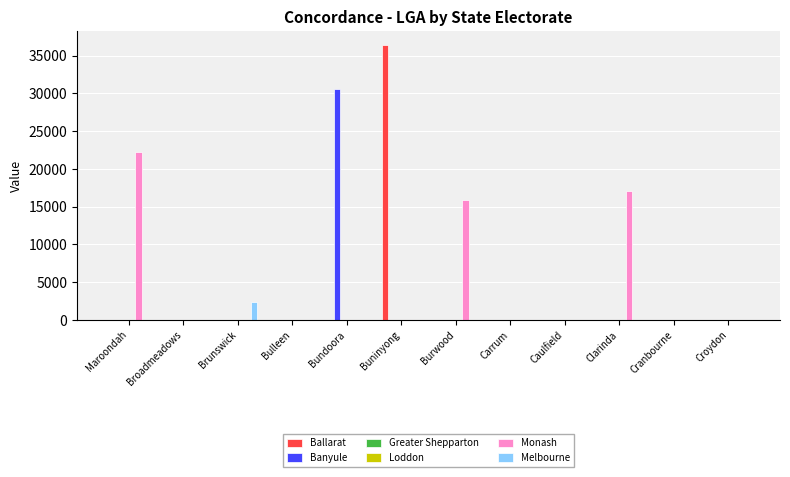

Are the bars grouped side by side (vs. stacked)?

Yes